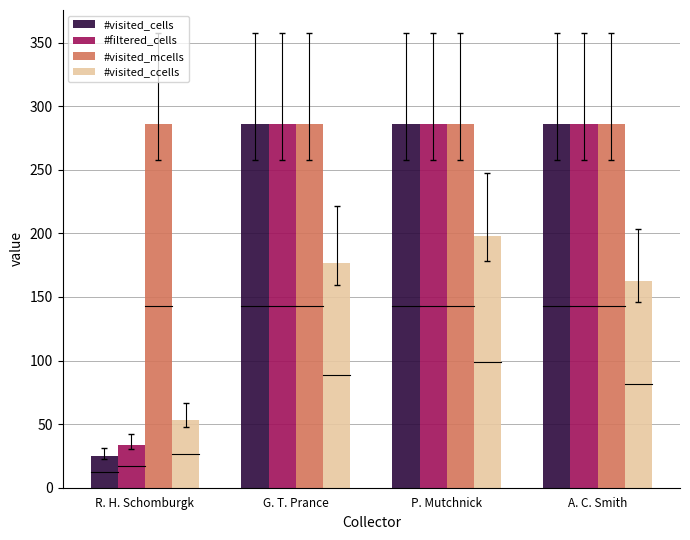

What is the difference between the second highest and second lowest values in the #visited_ccells series?

14.5